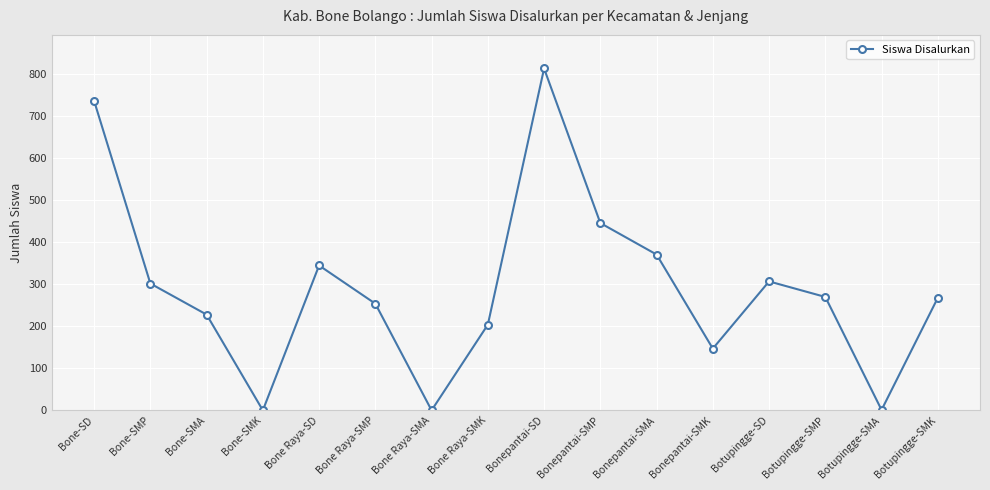

What is the difference between the values at Bone Raya-SD and Bonepantai-SMP?

101